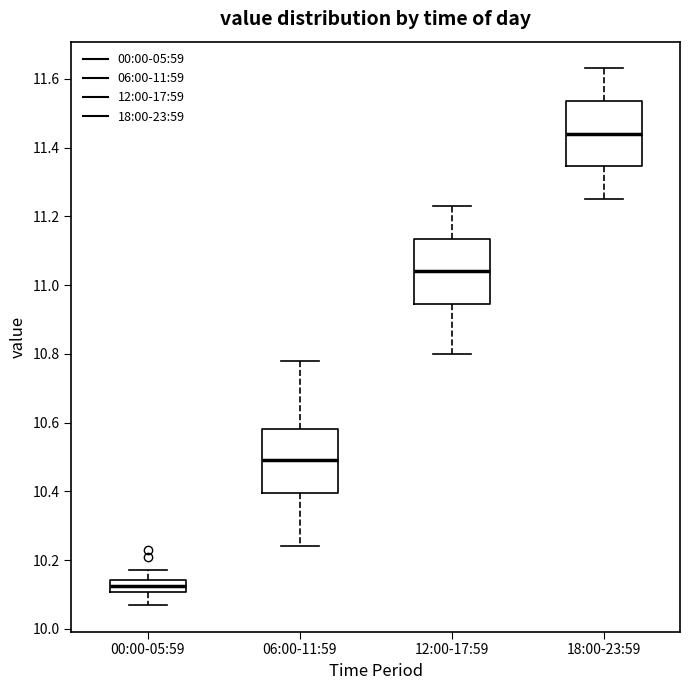

Reading left to right, transcribe this box plot: for each box, give where its median line is, the range the box spans, and where its two whiskers end, as read against the y-axis. The values are not printed on the chart, so give them approximately, as read against the axis.

00:00-05:59: median 10.12, box 10.10 to 10.14, whiskers 10.08 to 10.18
06:00-11:59: median 10.50, box 10.40 to 10.58, whiskers 10.24 to 10.78
12:00-17:59: median 11.04, box 10.94 to 11.14, whiskers 10.80 to 11.24
18:00-23:59: median 11.44, box 11.34 to 11.54, whiskers 11.26 to 11.64